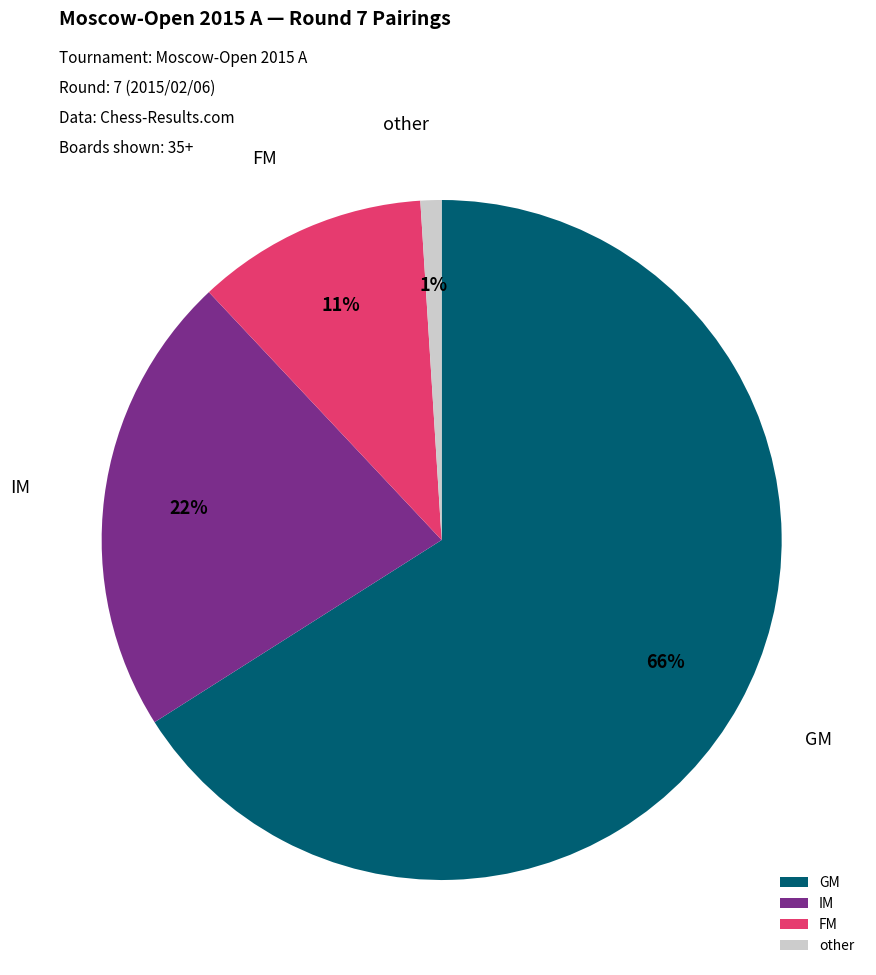

The other slice represents 7% of the pie. True or false?

False